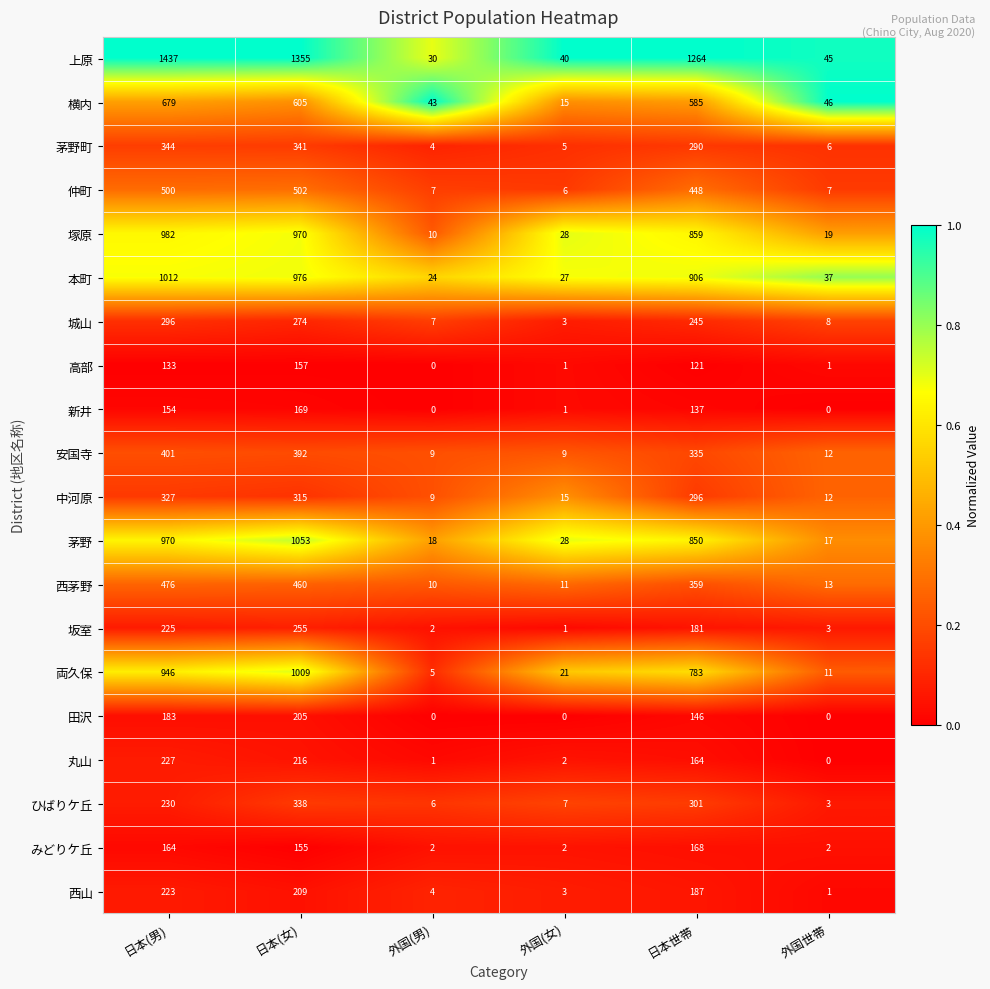

What is the average value of the 田沢 series?

89